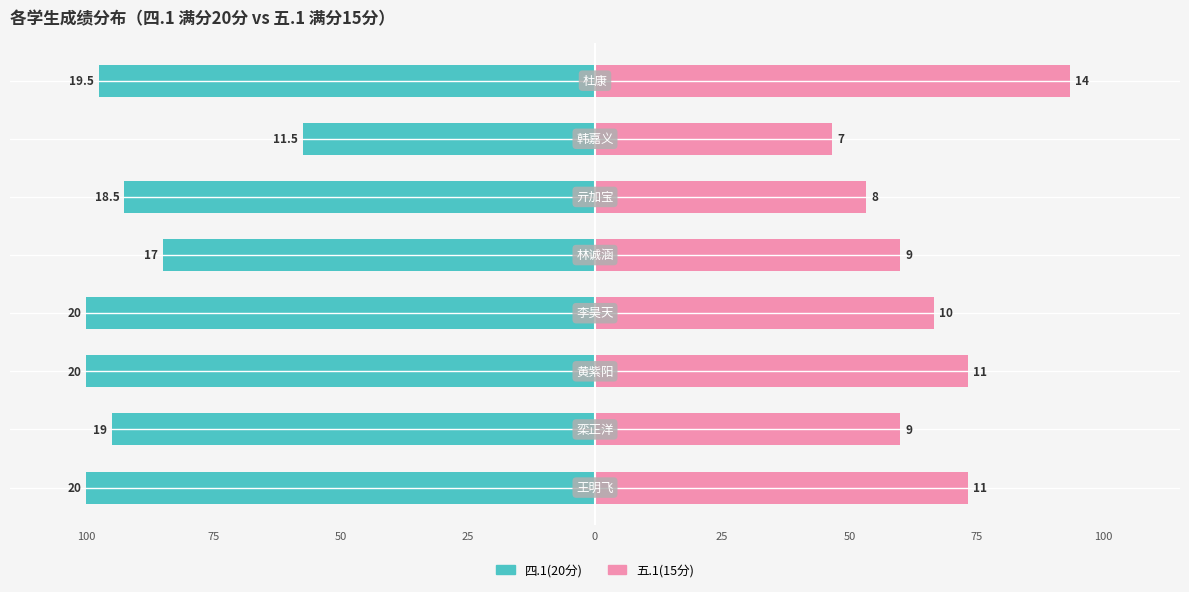

At how many categories does at least one series exceed 35?

8